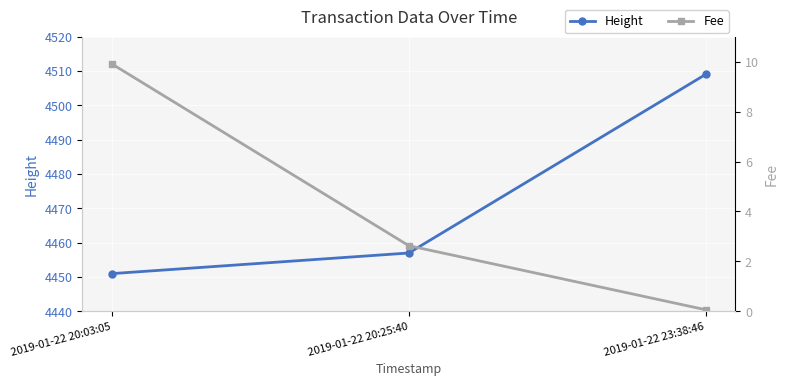

What is the label of the 1st point from the left?

2019-01-22 20:03:05